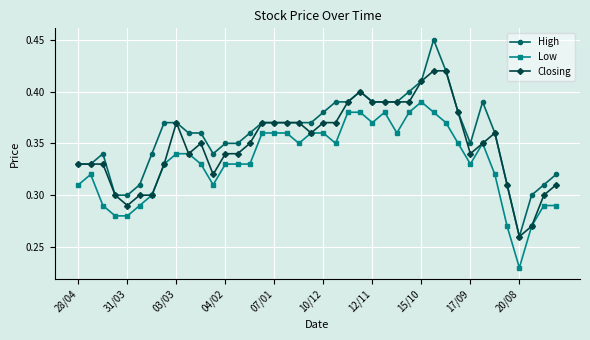

At how many categories does at least one series exceed 0?

40